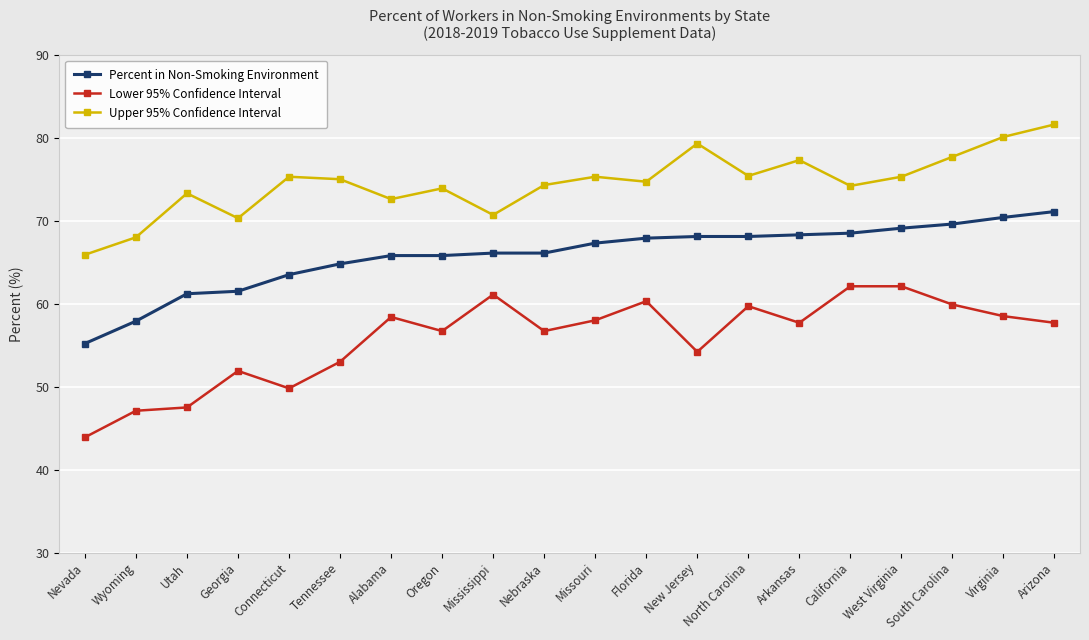

Is the value of Upper 95% Confidence Interval at Virginia greater than the value of Lower 95% Confidence Interval at Oregon?

Yes